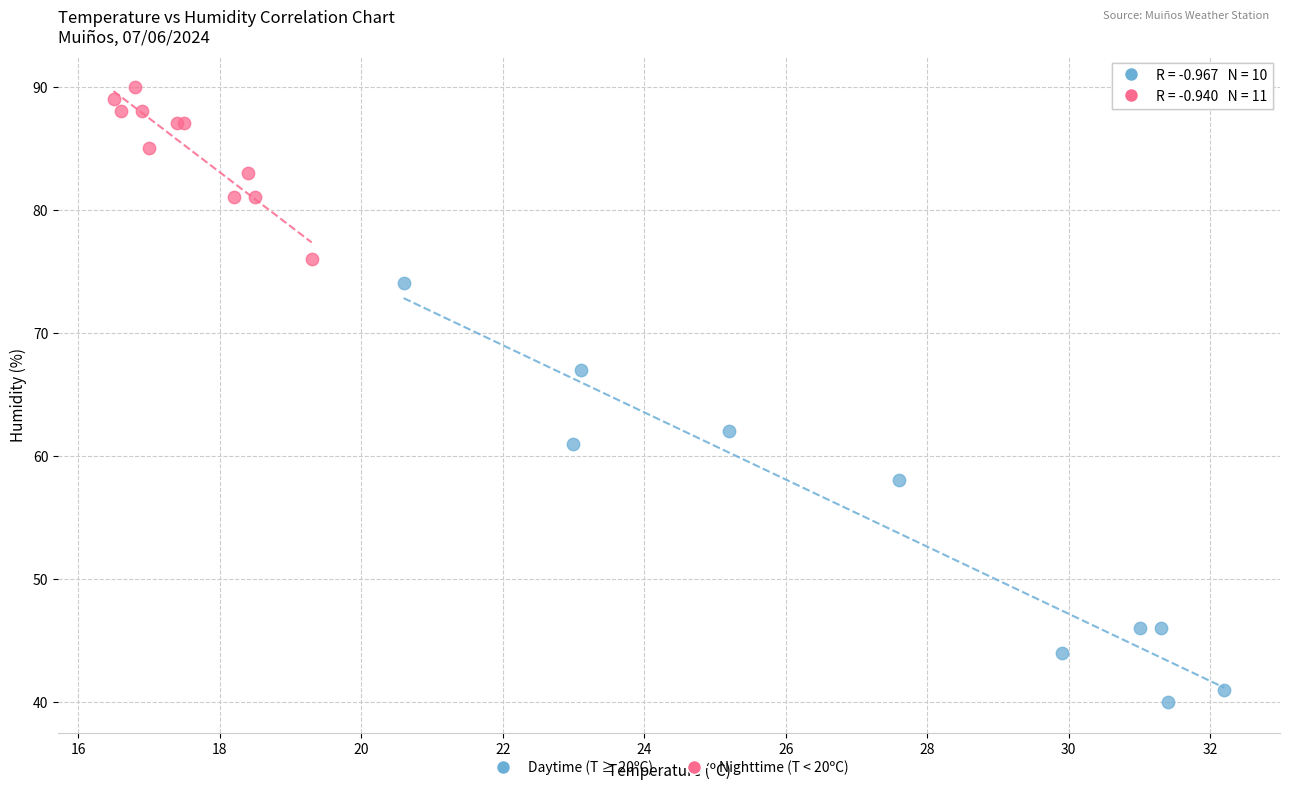

Which series reaches the minimum Y coordinate?

Daytime (T ≥ 20ºC)